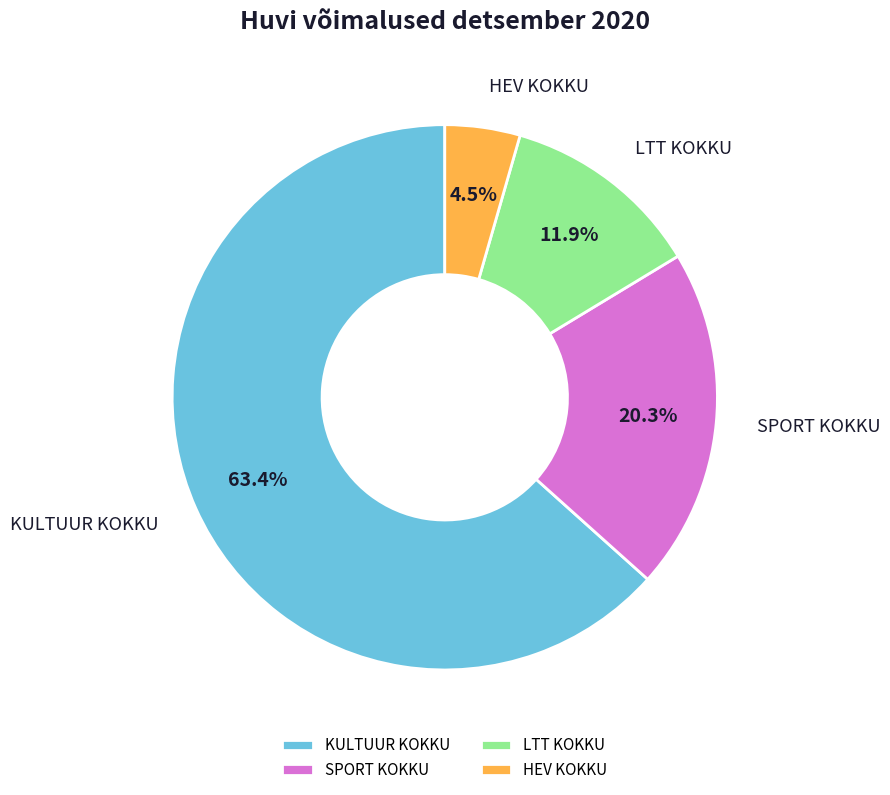

Approximately how many times larger is the value at KULTUUR KOKKU compared to SPORT KOKKU?

3.1